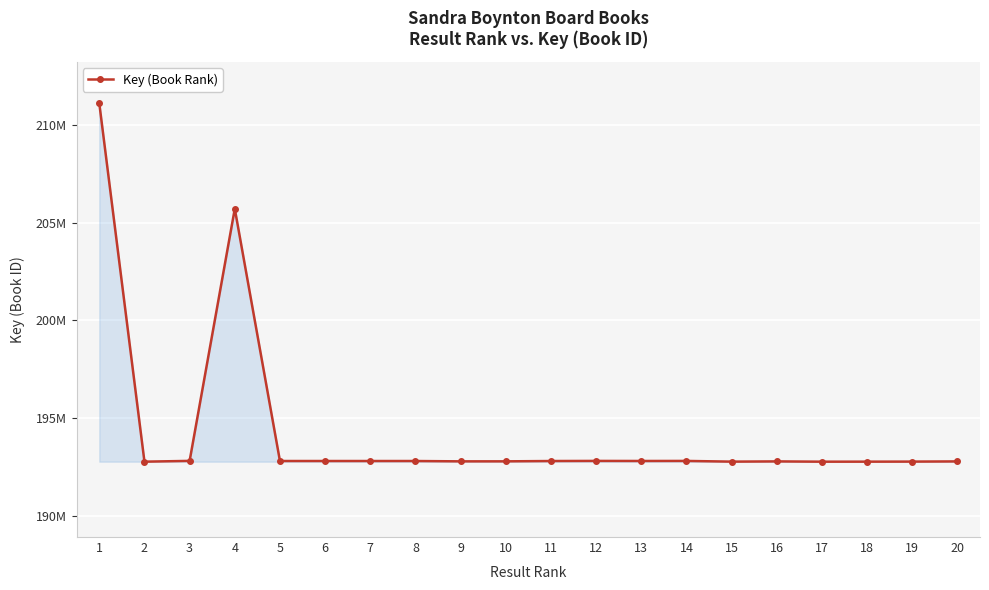

Which label corresponds to the smallest value in the chart?

17